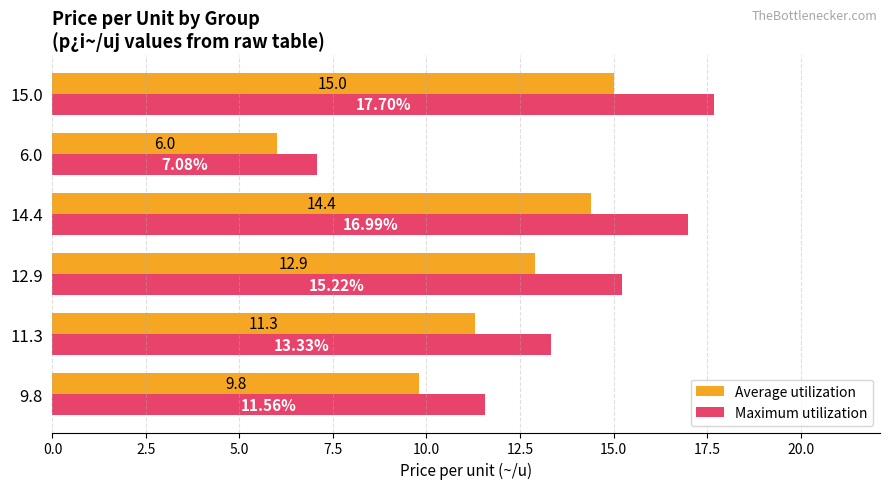

Rank the categories by Maximum utilization value from lowest to highest.

6.0, 9.8, 11.3, 12.9, 14.4, 15.0